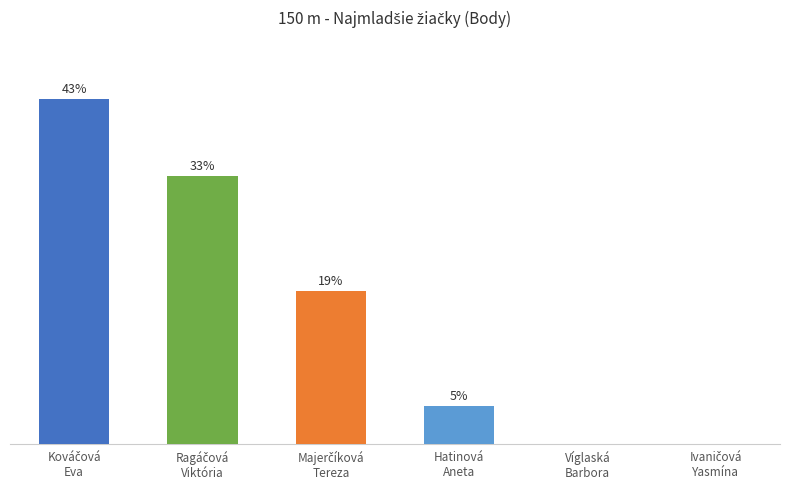

Are the bars horizontal?

No